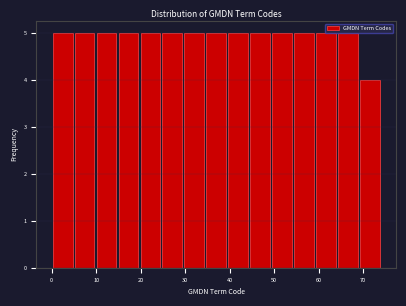

Reading left to right, list every bar in this chart as the range it spans on the x-axis followed by its height. Neither the bar edges nor the heights are printed on the chart, so give them approximately, as read against the axes.

0 to 5: 5
5 to 10: 5
10 to 15: 5
15 to 20: 5
20 to 25: 5
25 to 30: 5
30 to 35: 5
35 to 39: 5
39 to 44: 5
44 to 49: 5
49 to 54: 5
54 to 59: 5
59 to 64: 5
64 to 69: 5
69 to 74: 4